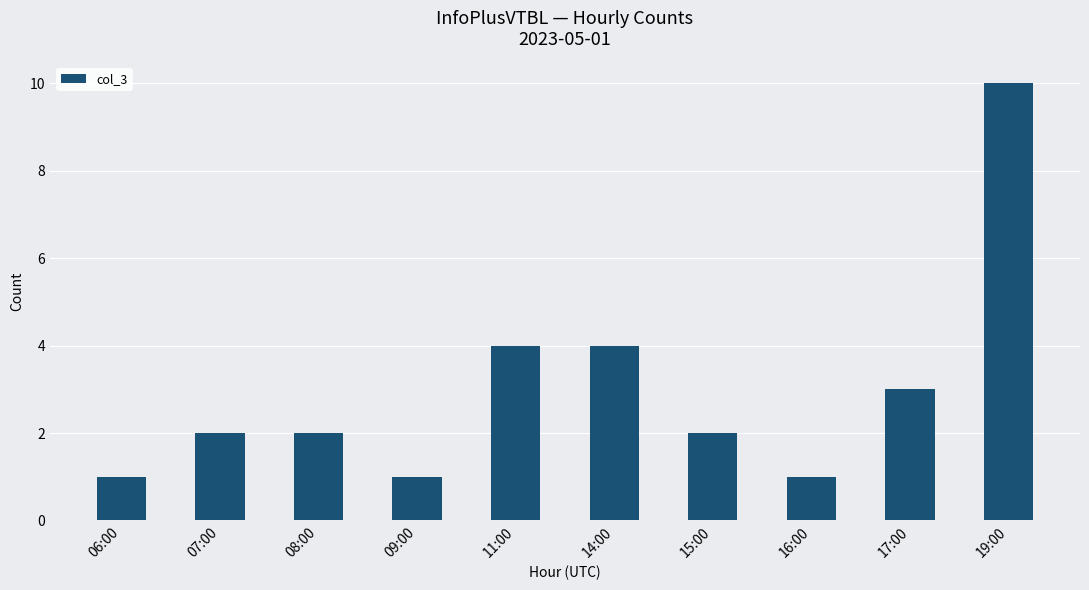

Does the chart contain stacked bars?

No